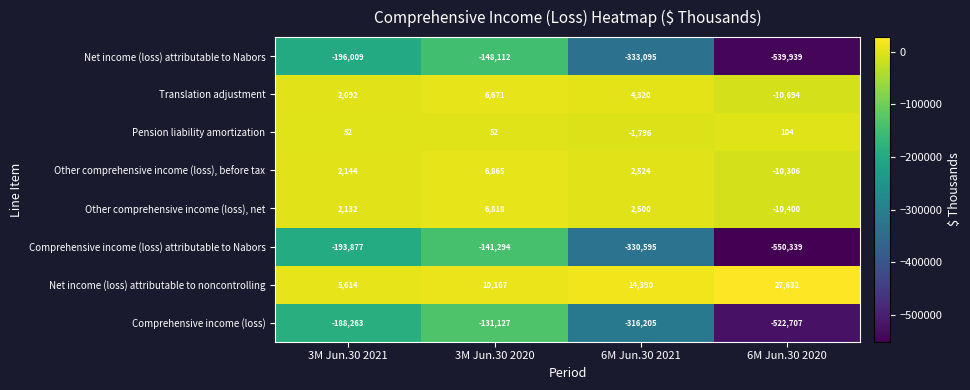

At which category is the sum across all series the highest?

3M Jun.30 2020